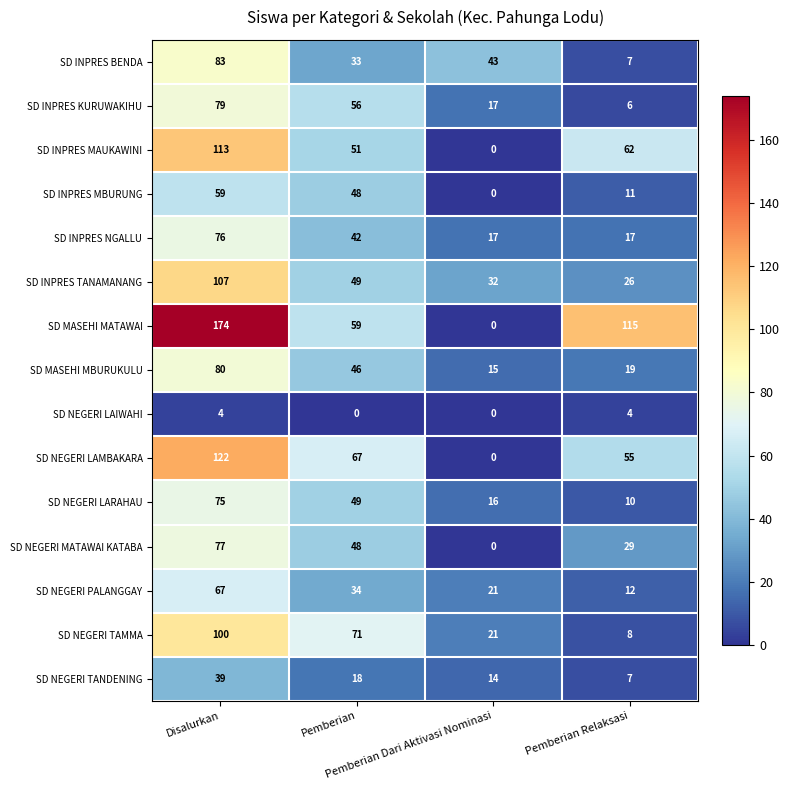

What is the difference between the highest and lowest values at Pemberian Dari Aktivasi Nominasi?

43